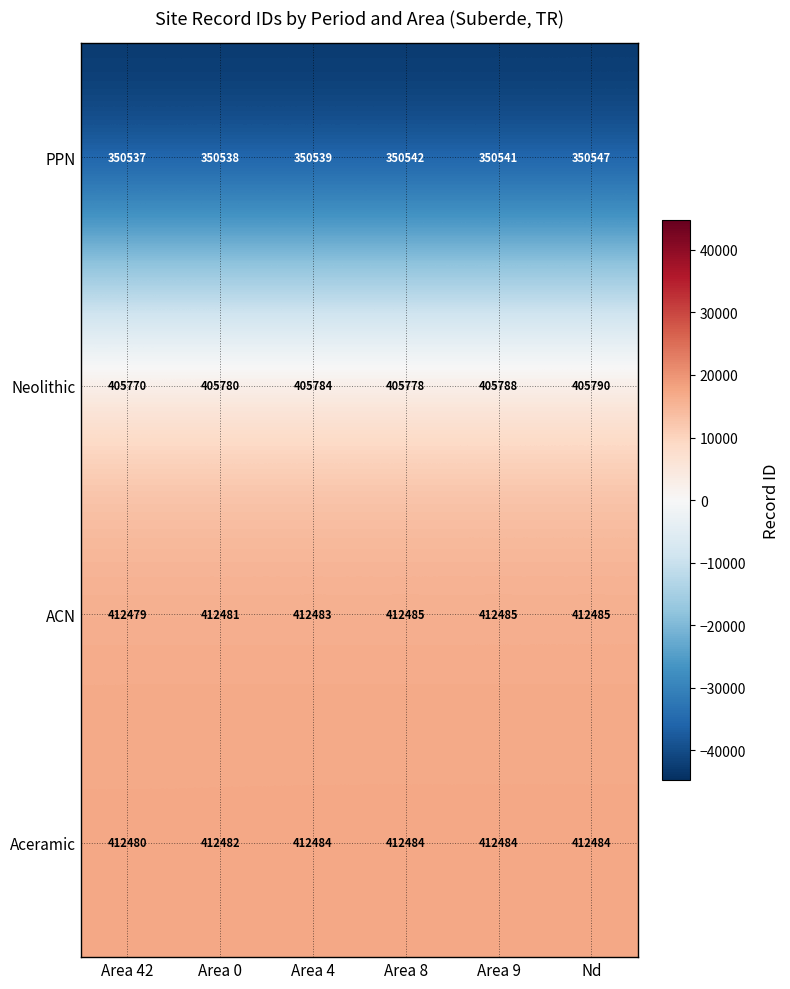

What is the approximate value of Aceramic at Area 4?

412484